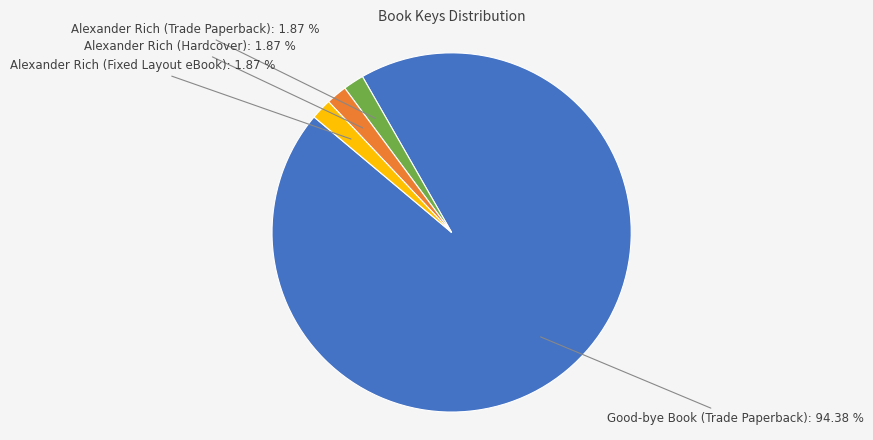

Which slice represents more than half of the pie?

Good-bye Book (Trade Paperback)